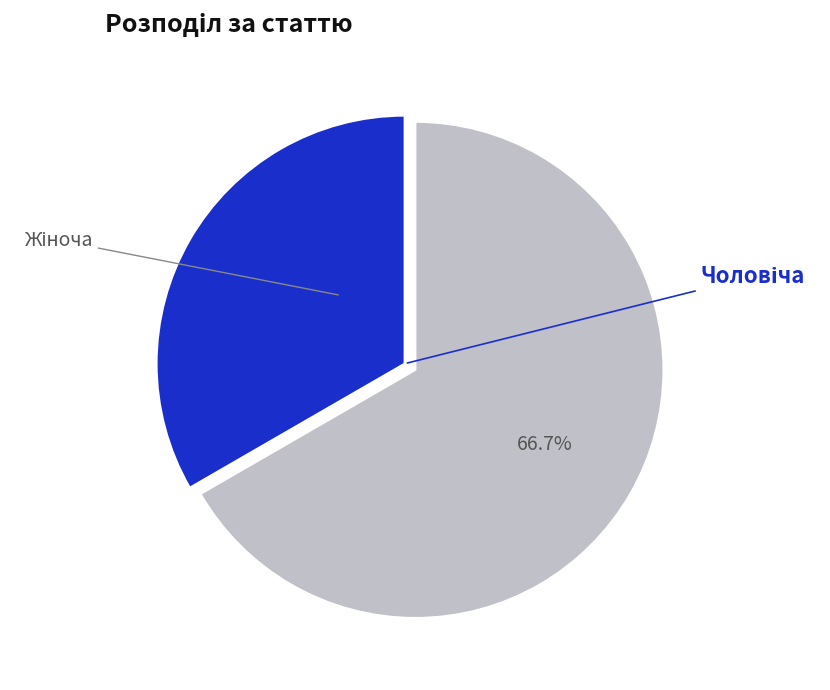

Is it true that Жіноча is 67% of the pie?

True